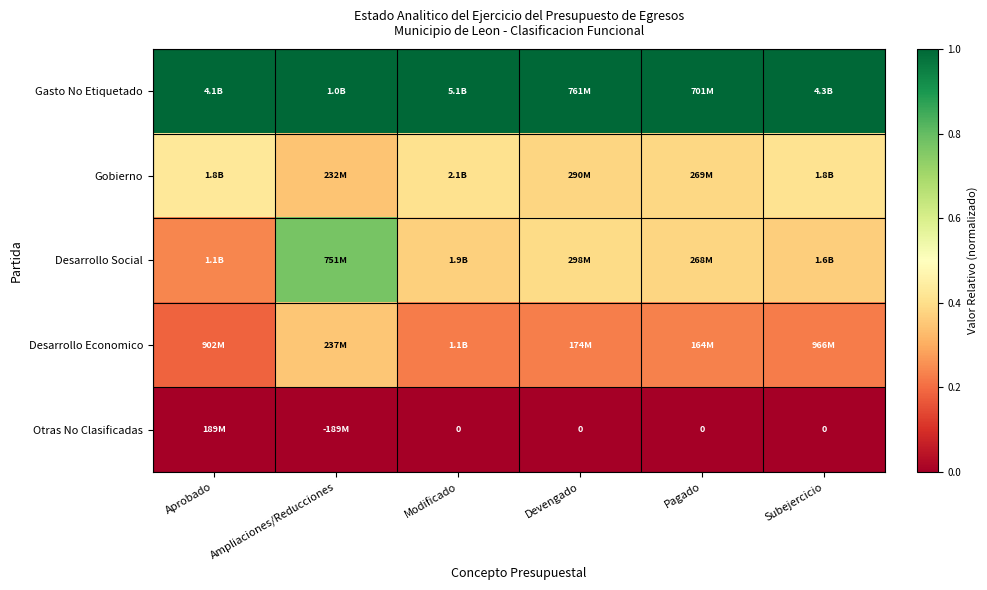

What is the total value across all series at Devengado?

2.0